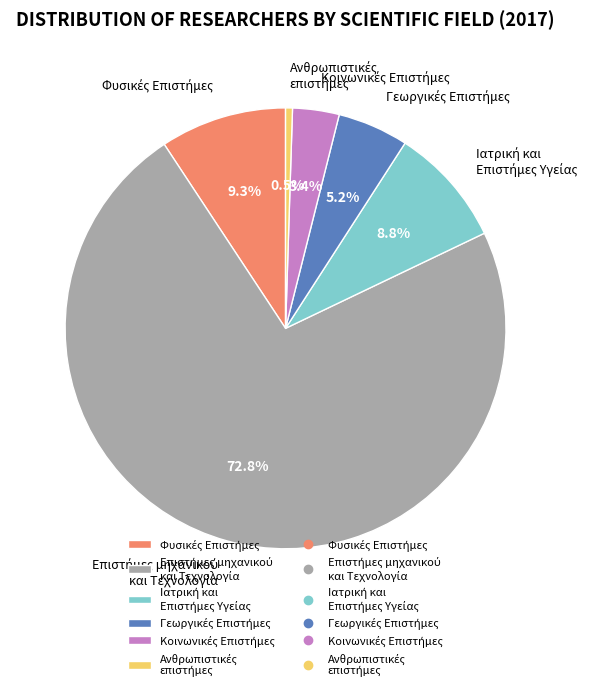

Is there a majority slice in this chart?

Yes